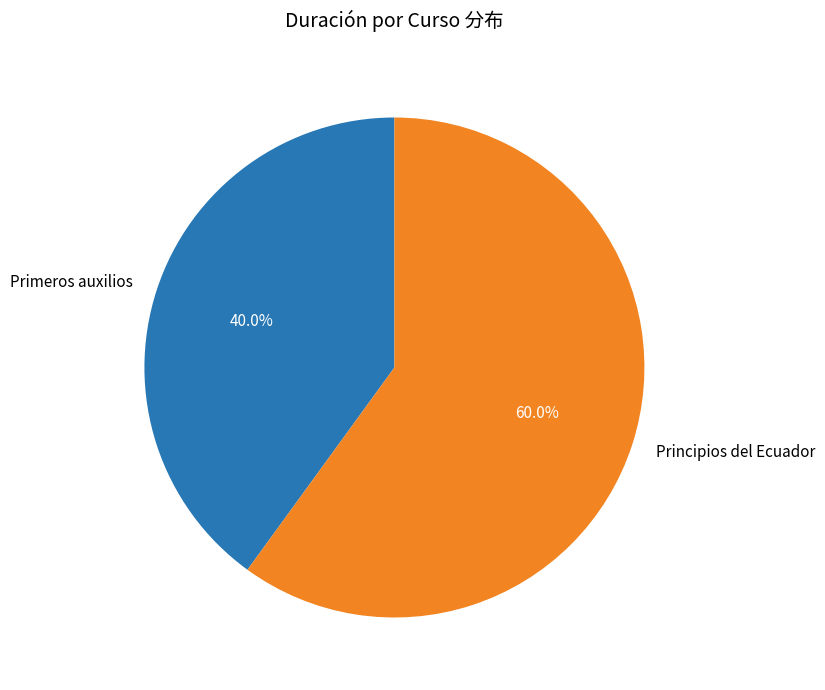

Which has a higher value, Primeros auxilios or Principios del Ecuador?

Principios del Ecuador